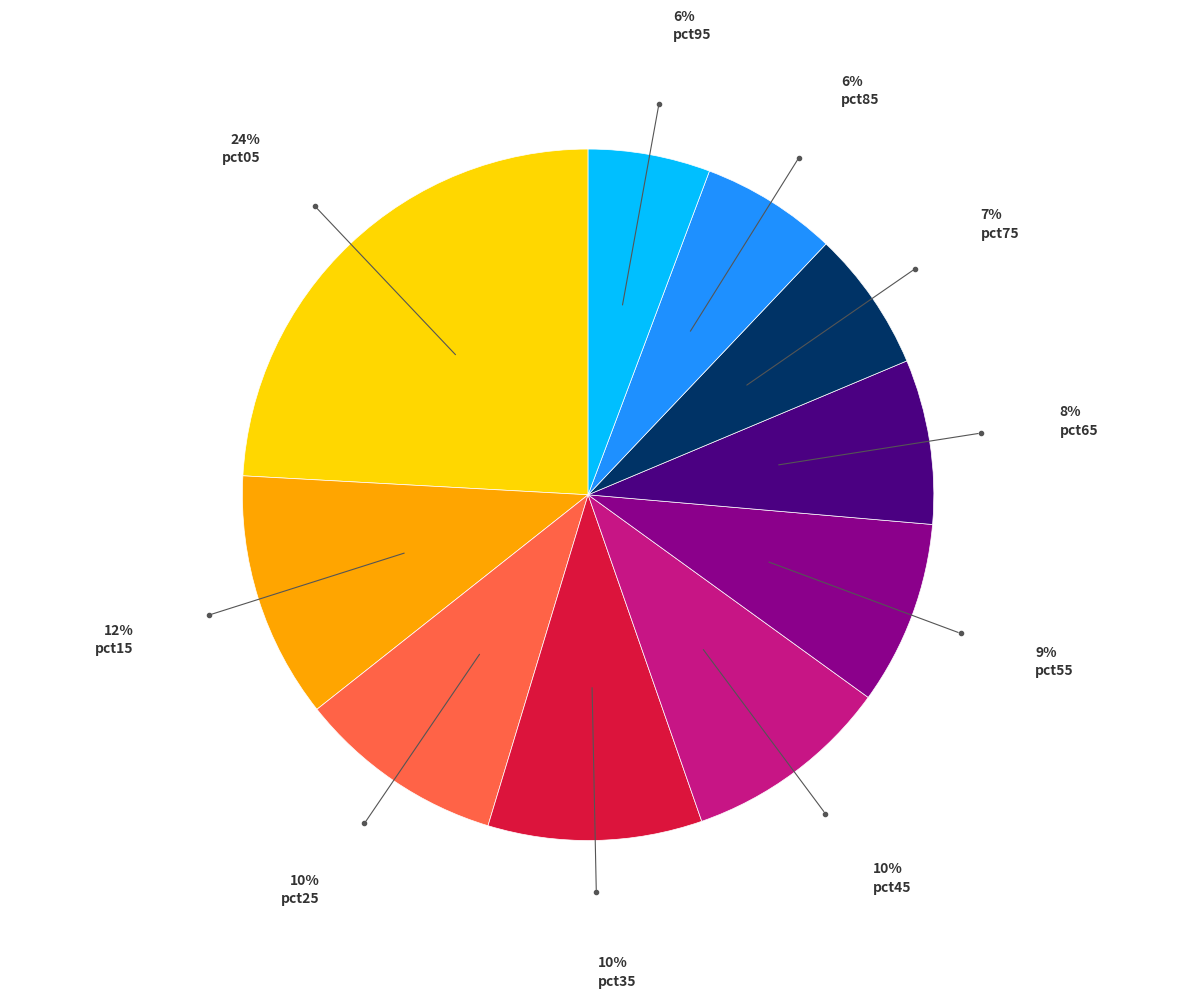

Is there any slice that represents more than half of the pie?

No